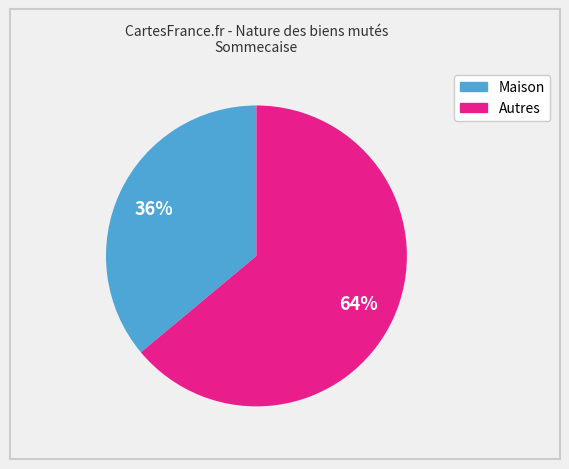

Does Maison account for over 50% of the chart?

No